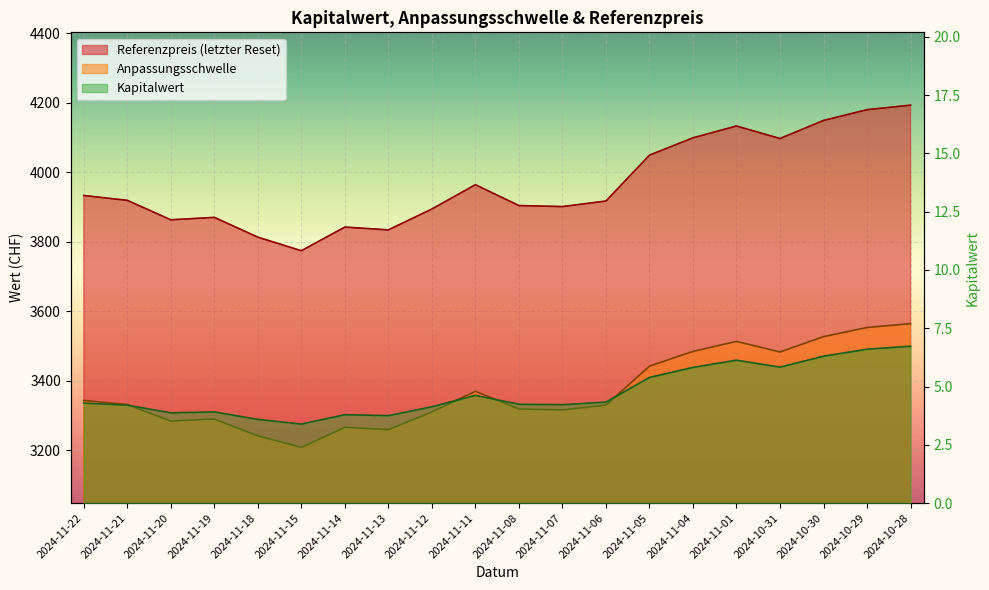

What is the total value across all series at 2024-11-15?

6985.3